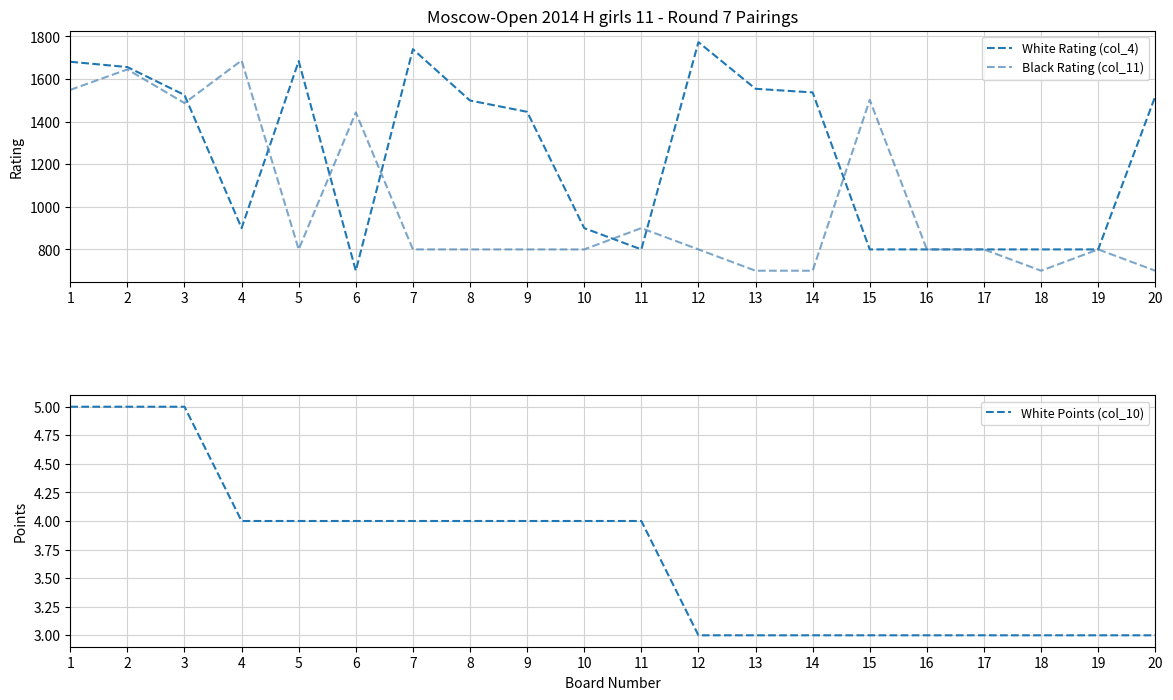

True or false: White Rating (col_4) and Black Rating (col_11) intersect in this chart.

True